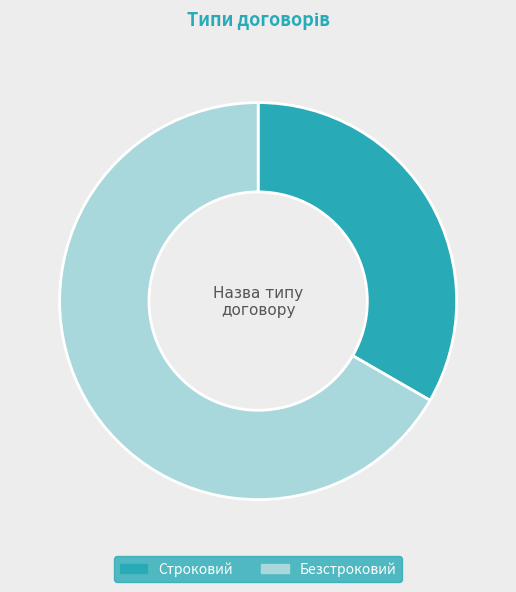

True or false: Строковий accounts for 33% of the total.

True